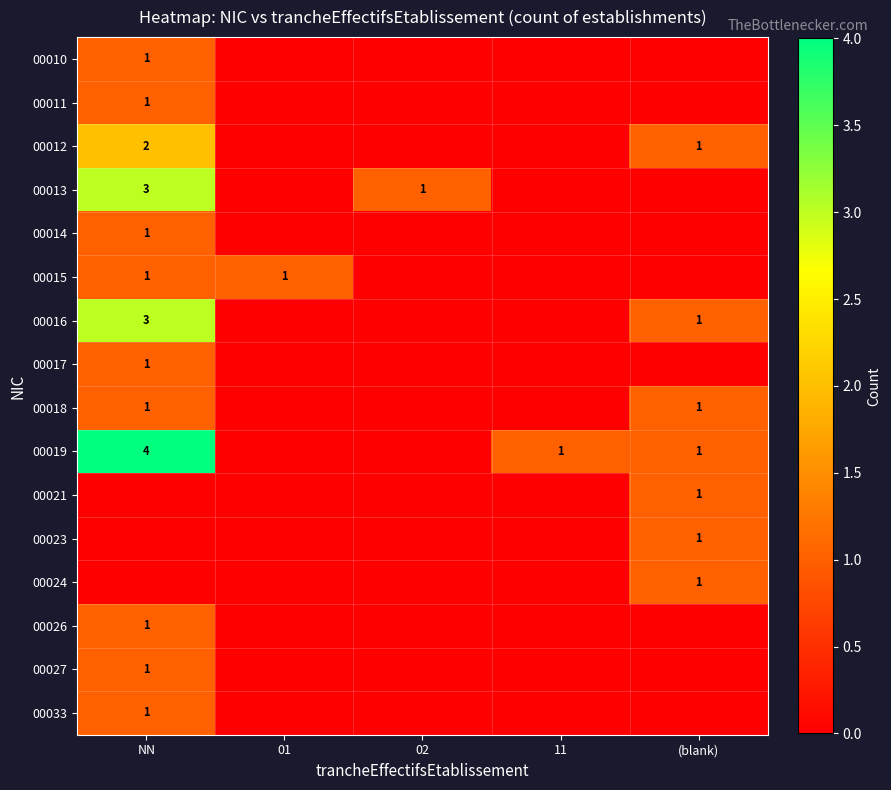

The value of 00019 at (blank) is 1. True or false?

True